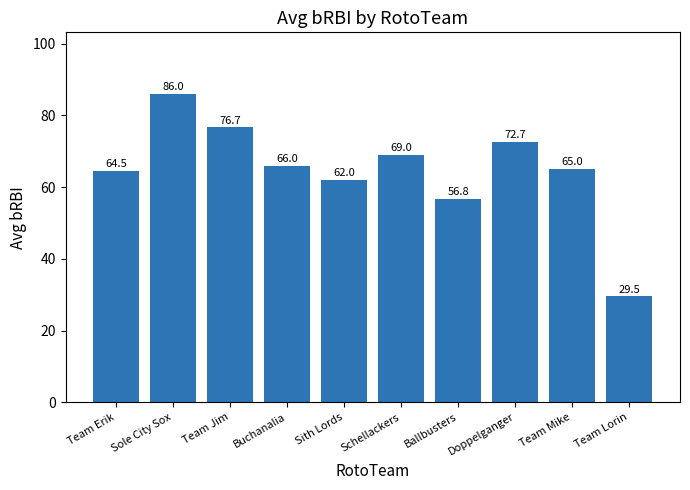

What is the difference between the values at Team Mike and Doppelganger?

7.7